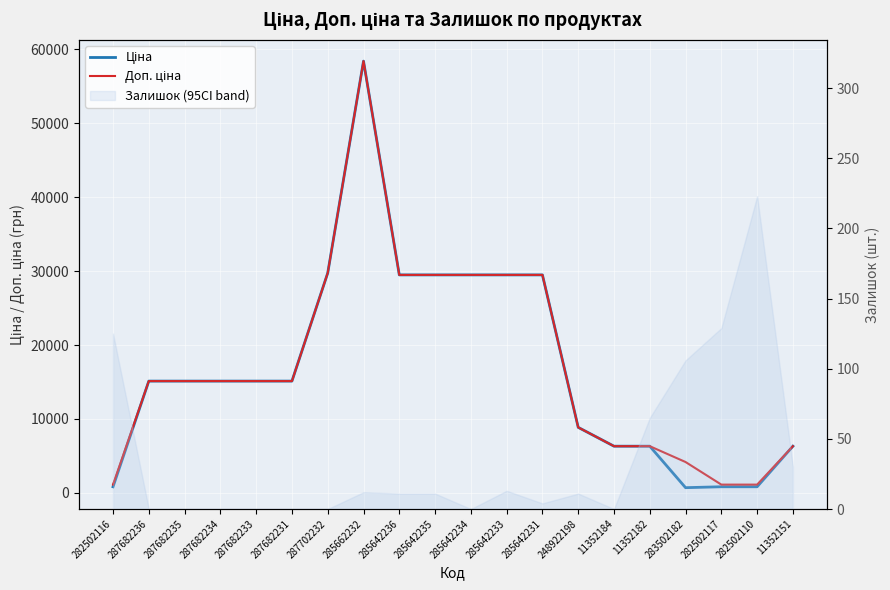

How many values in the Доп. ціна series exceed 15120?

7